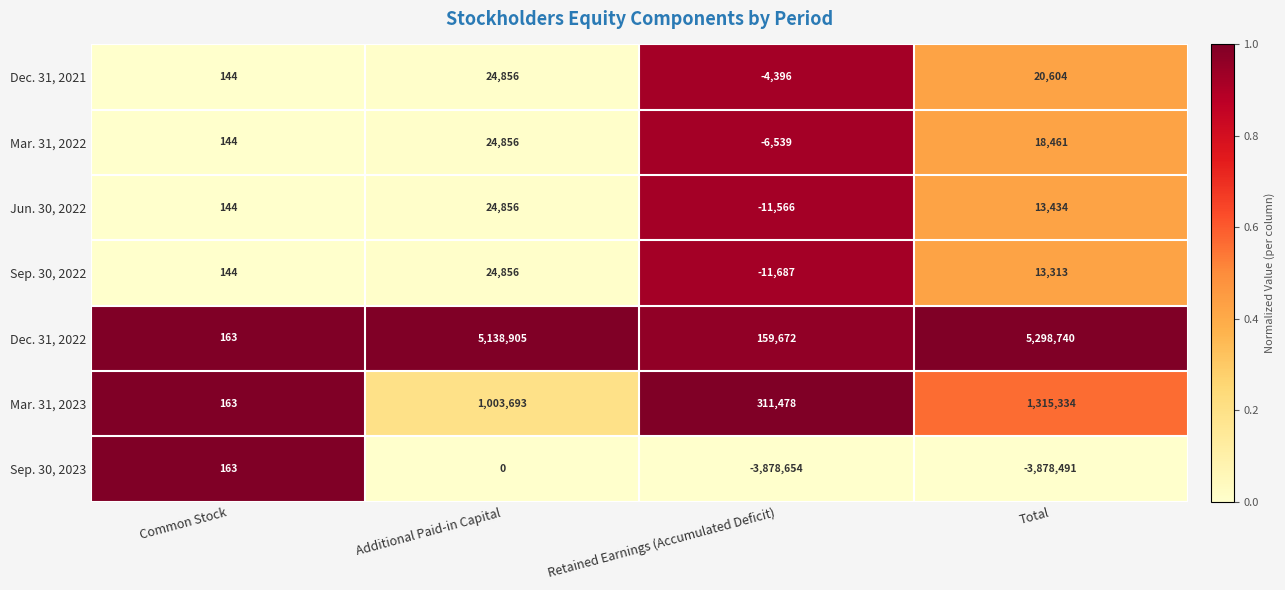

What is the average value of the Dec. 31, 2022 series?

2649370